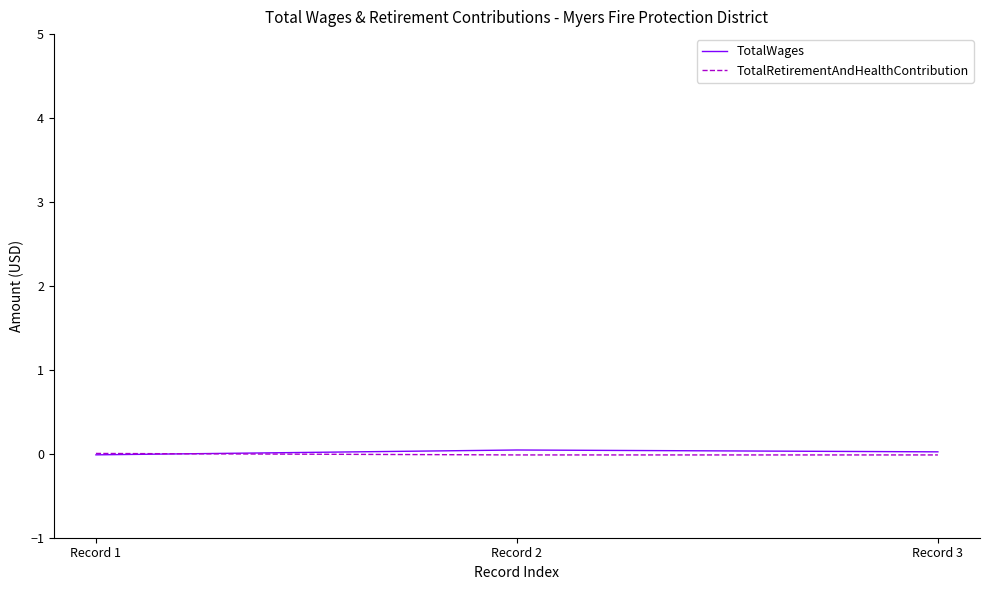

How many categories are shown in the chart?

3